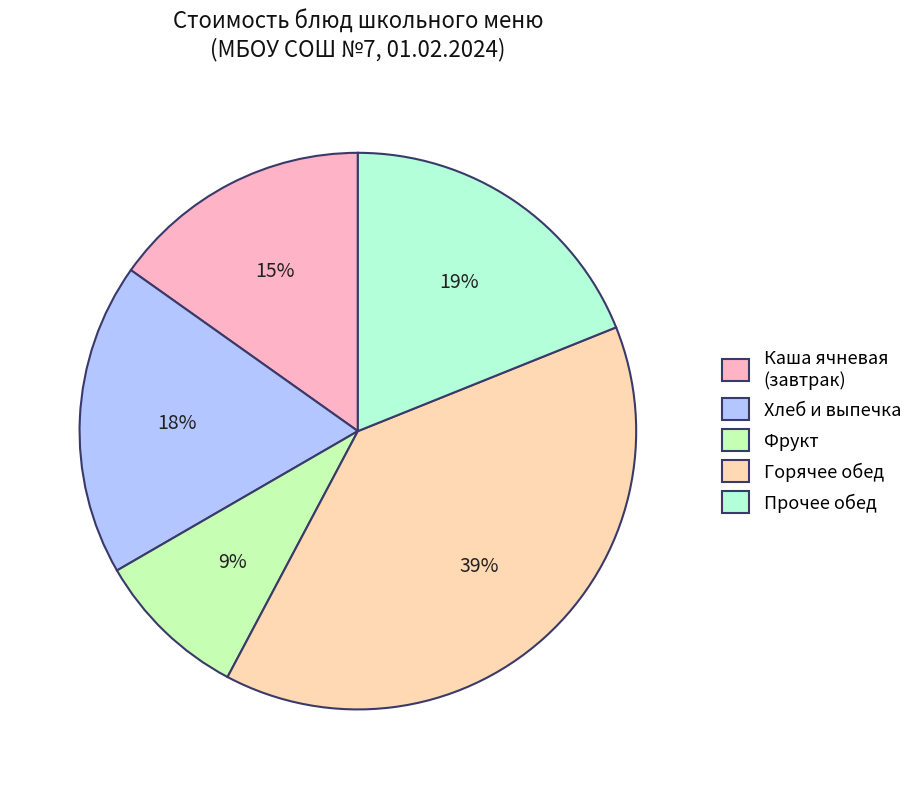

Count the number of slices in the pie.

5